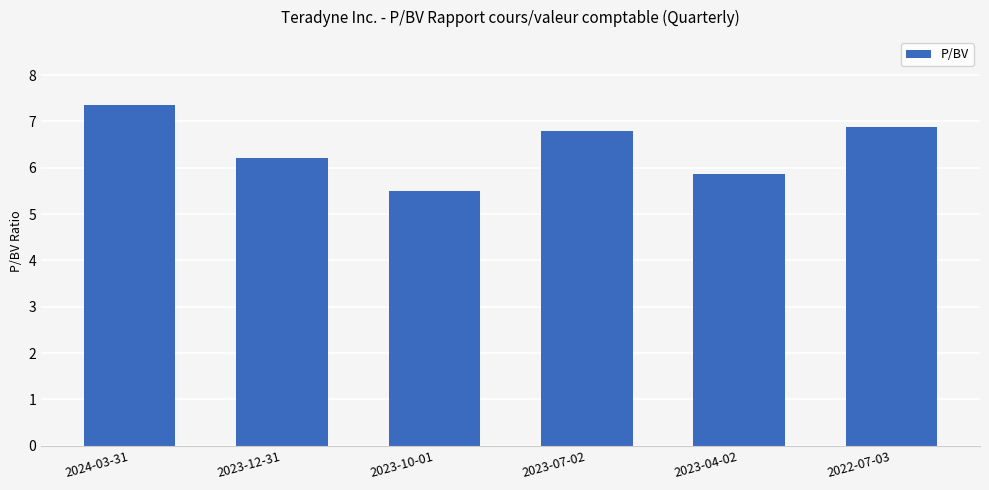

Read the value at 2023-12-31.

6.2